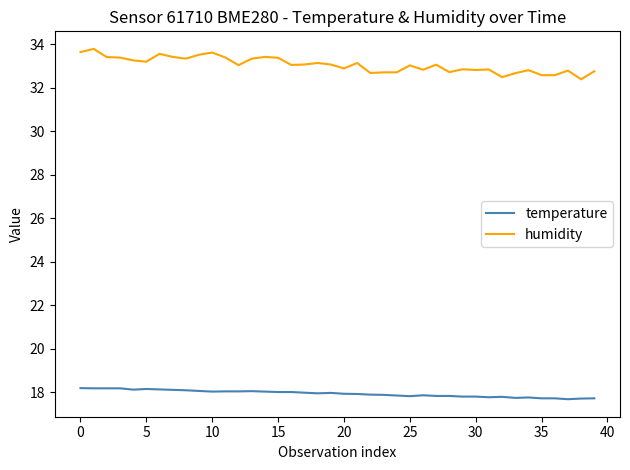

What is the greatest value displayed?

33.8